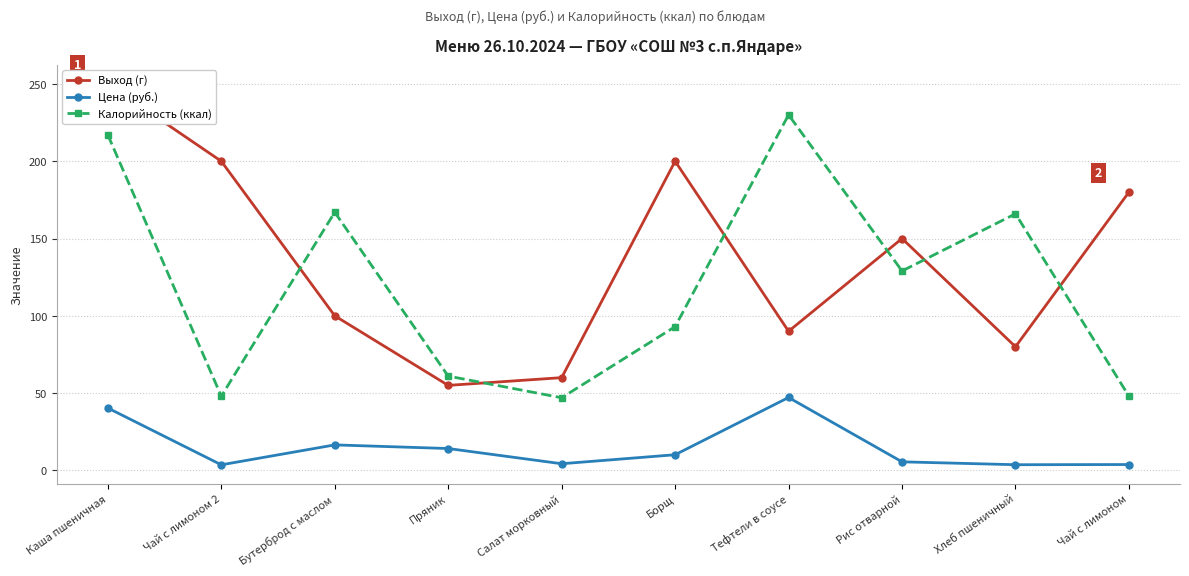

At which label does Калорийность (ккал) reach its minimum?

Салат морковный